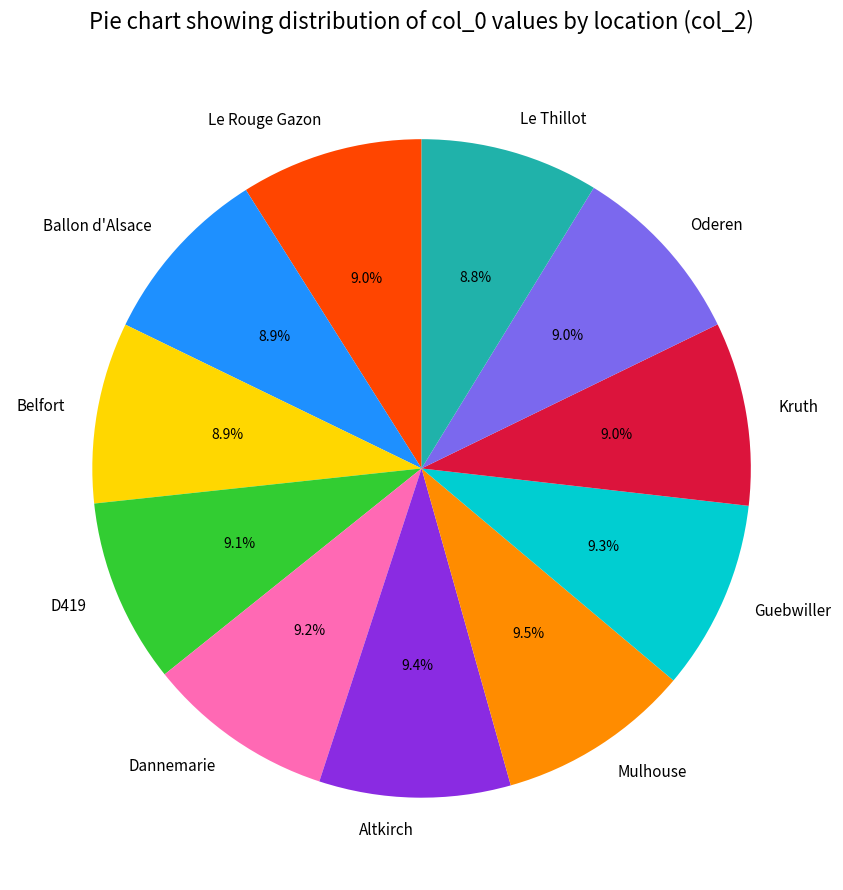

What is the ratio of the value at Oderen to the value at Le Rouge Gazon?

1.0